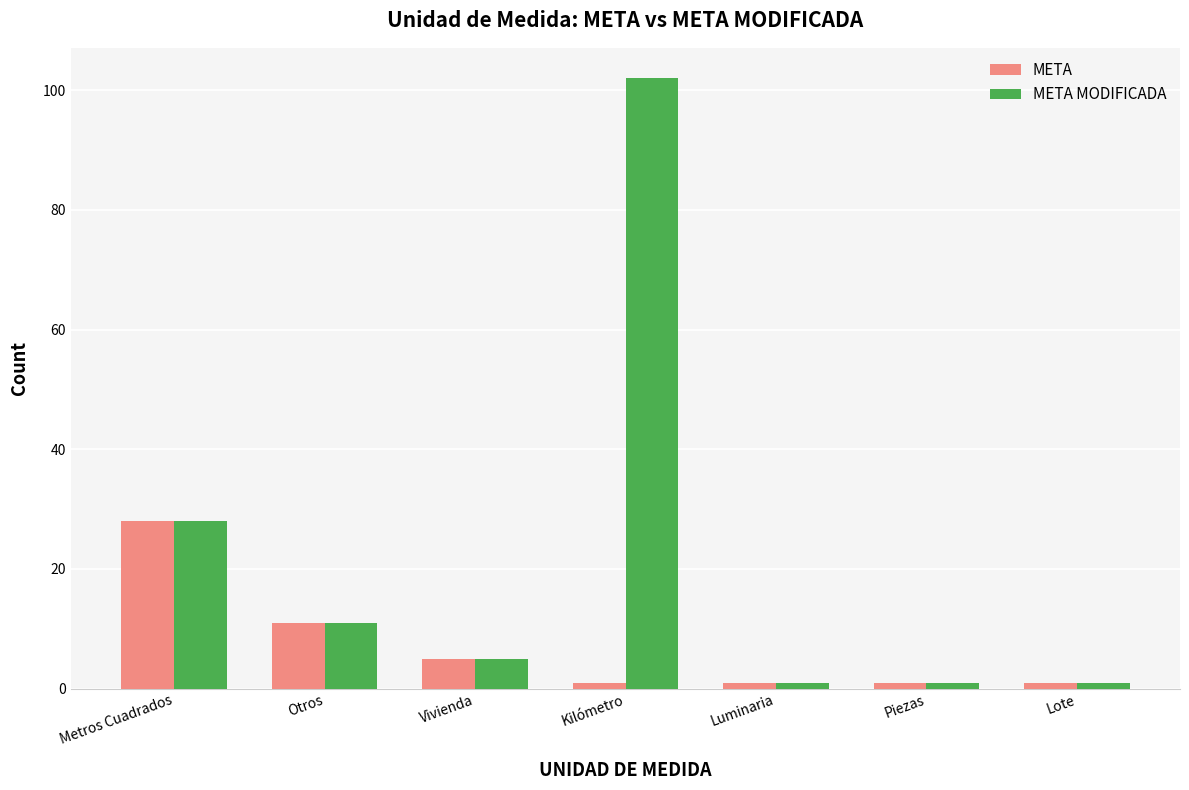

At which label is META closest to 14?

Otros